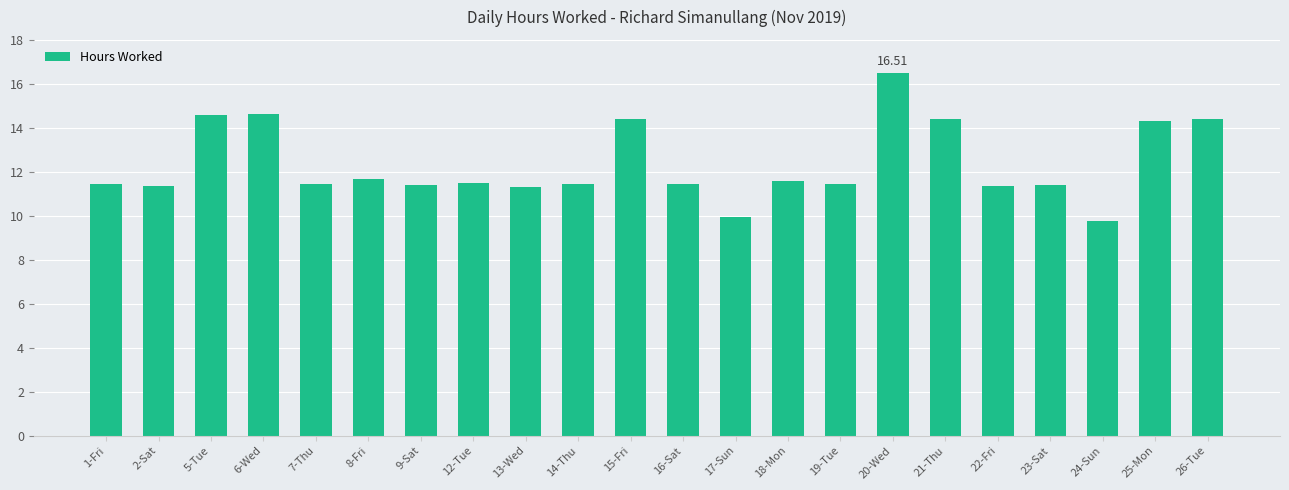

Is it true that the value at 17-Sun is 9.9?

True